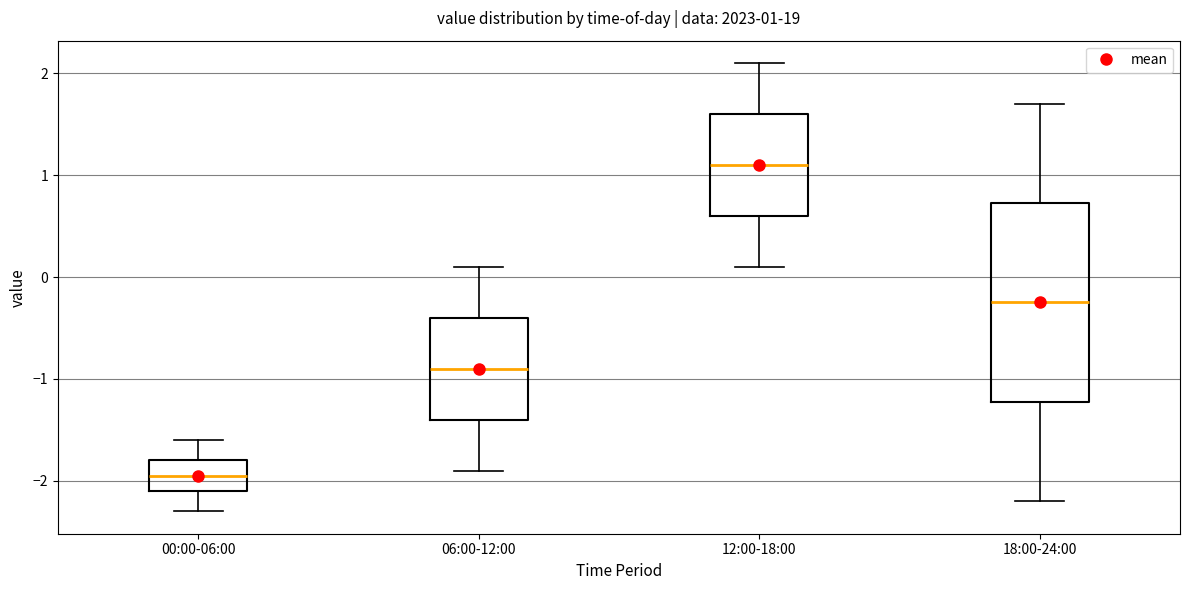

Which box's median line is the lowest?

00:00-06:00